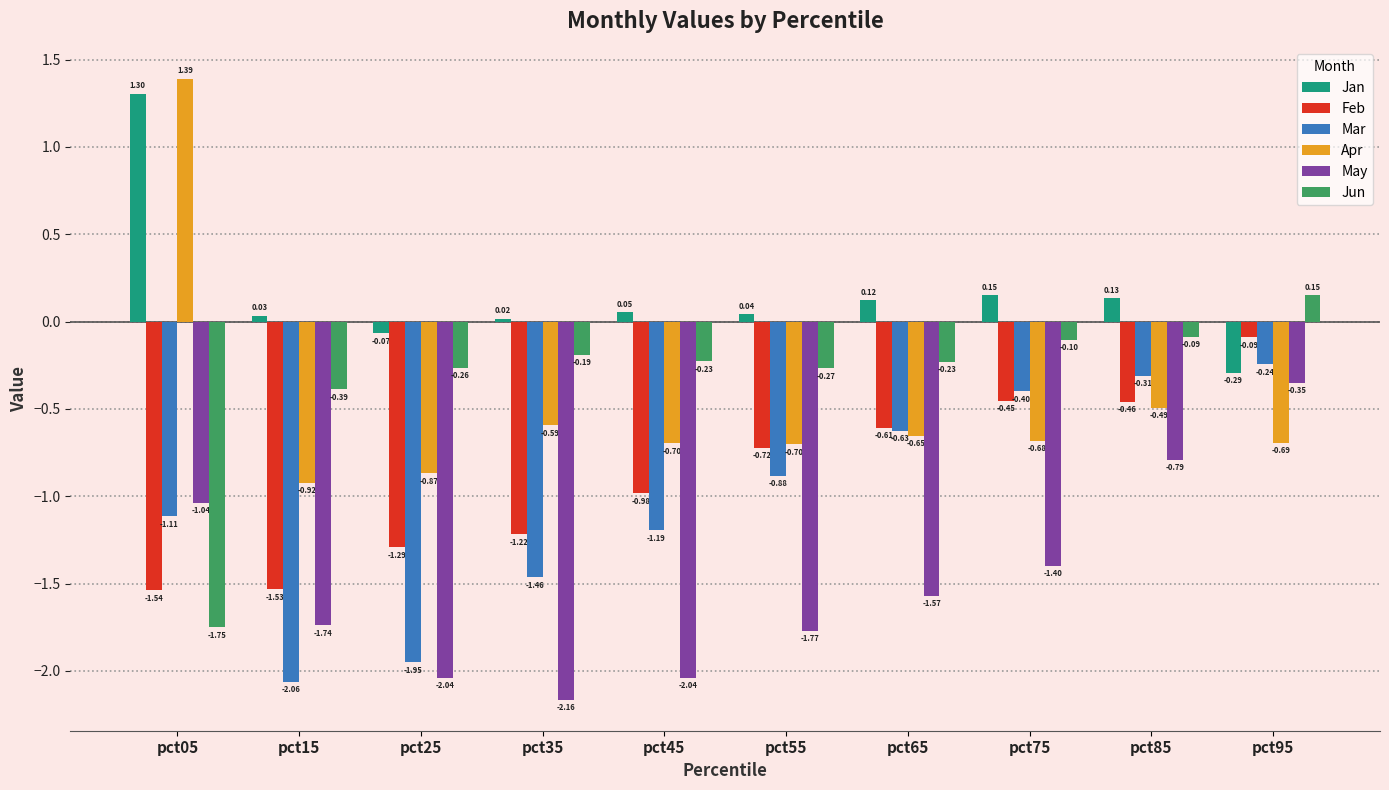

At which category is the sum across all series the highest?

pct95